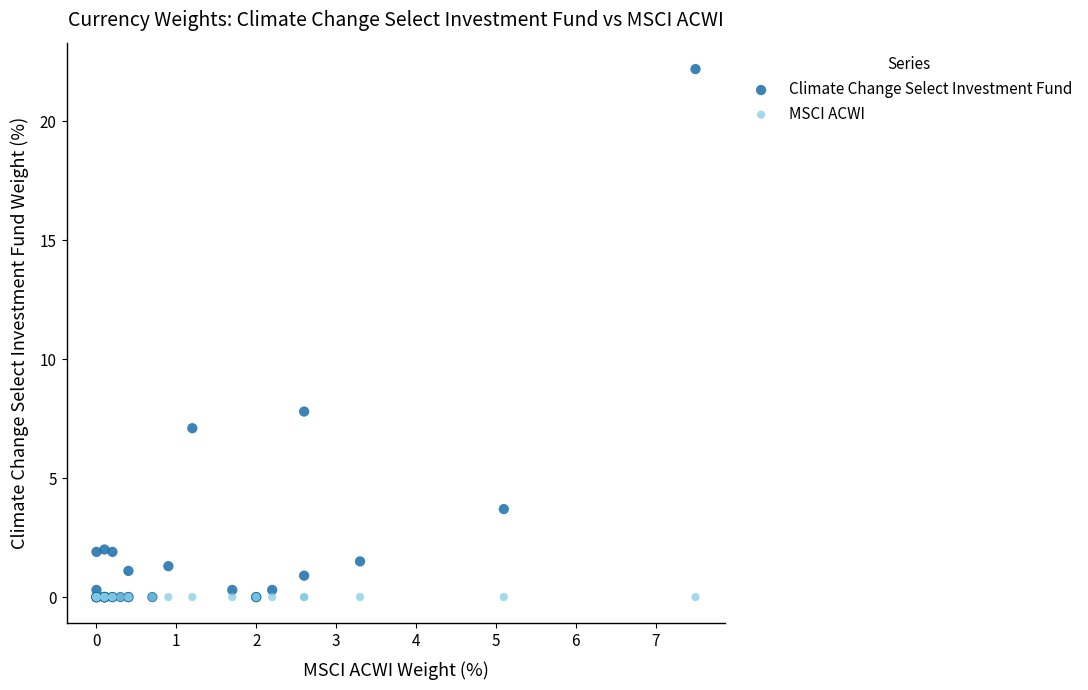

In the Climate Change Select Investment Fund series, what Y value is closest to 11?

7.8